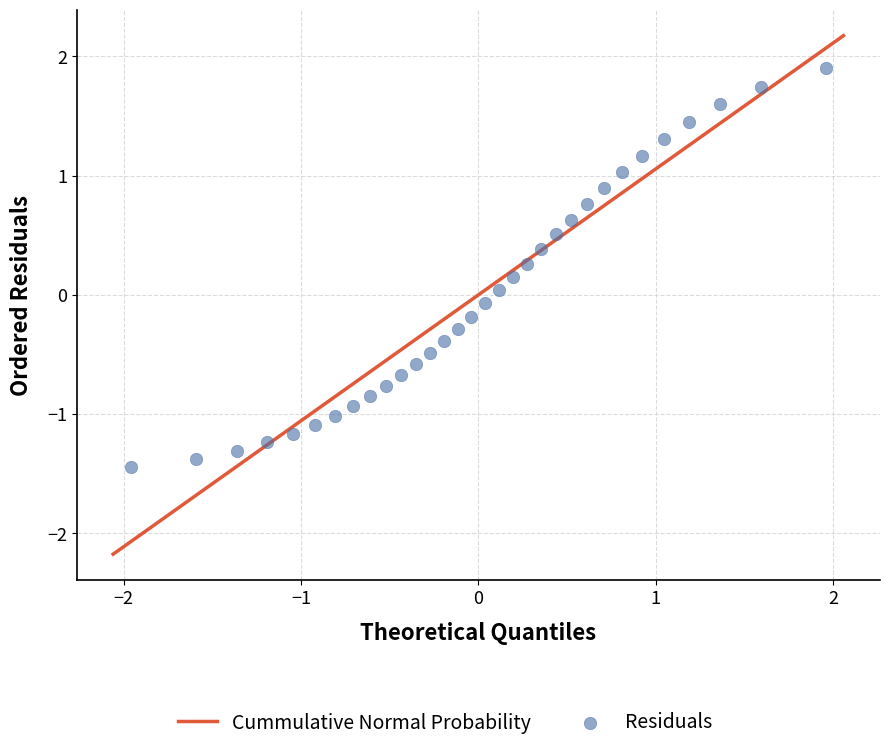

What is the range of X values (max minus min)?

3.9